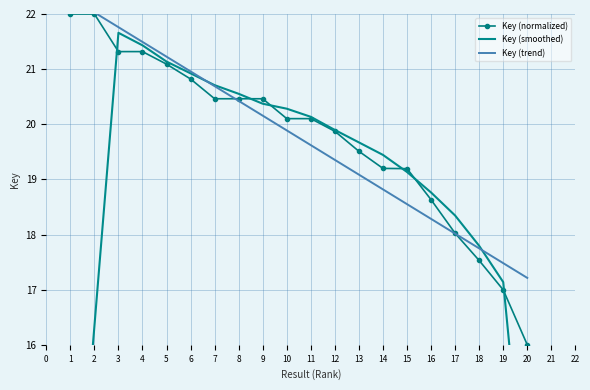

True or false: Key (smoothed) and Key (normalized) intersect in this chart.

True